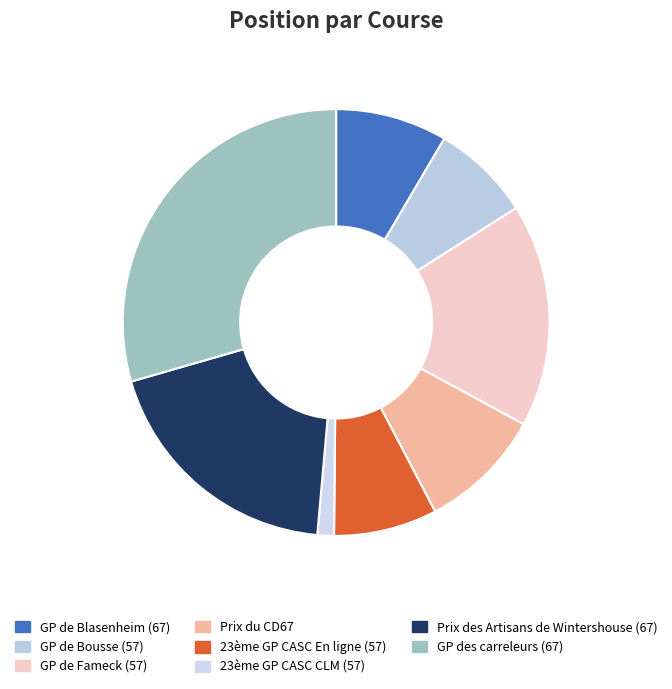

What is the smallest slice in the pie chart?

23ème GP CASC CLM (57)